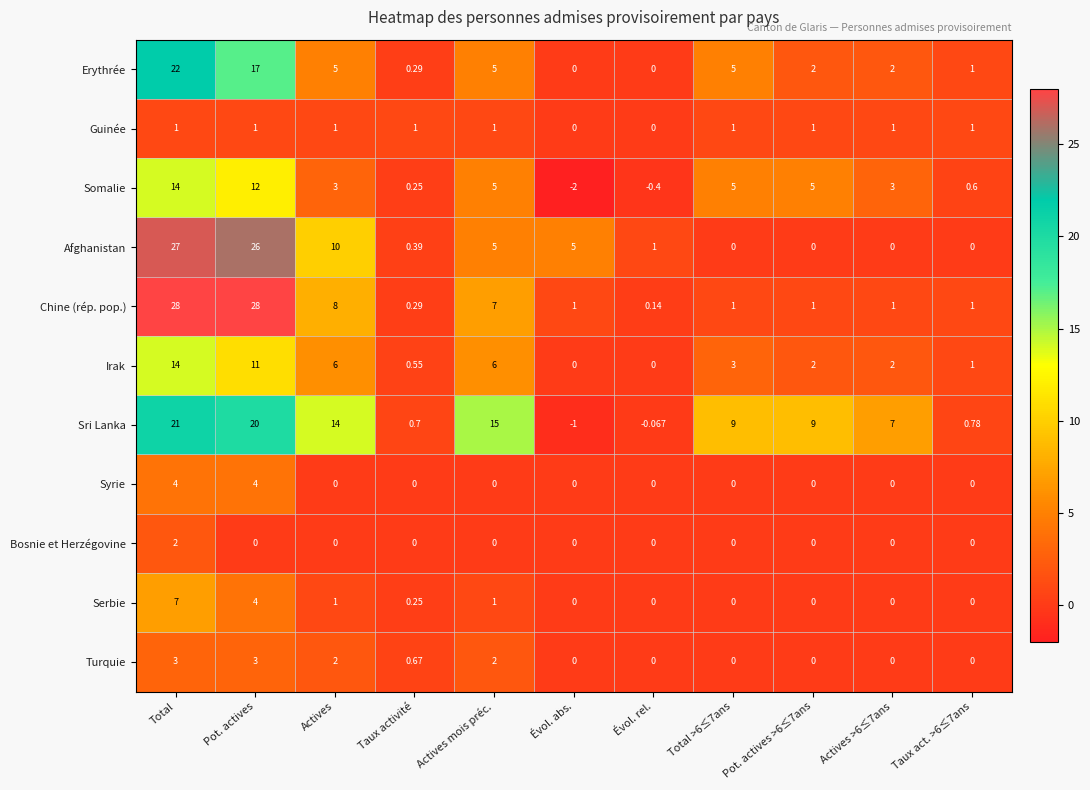

Between Taux activité and Total >6≤7ans, which series saw the biggest shift?

Sri Lanka